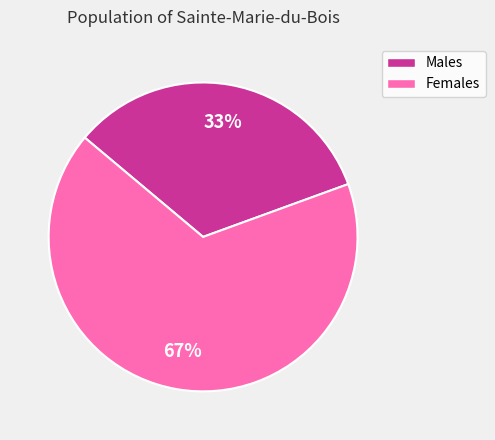

Which category has the biggest portion of the pie?

Females